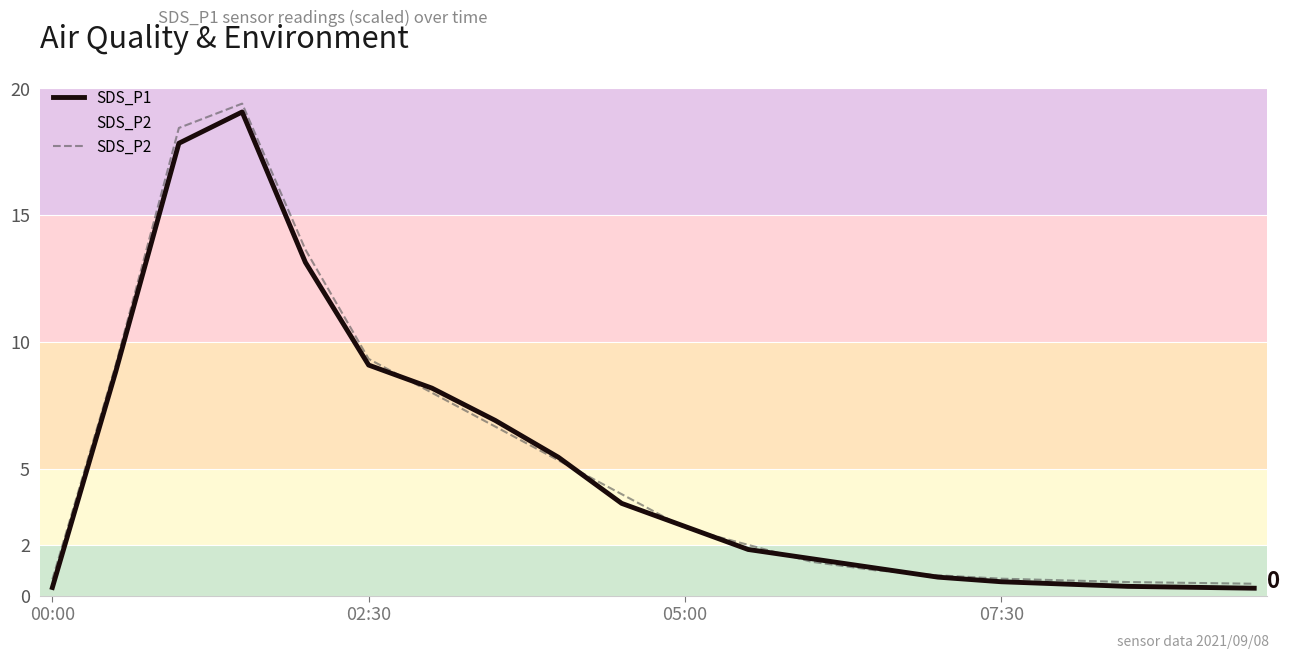

How many lines are shown in the chart?

2